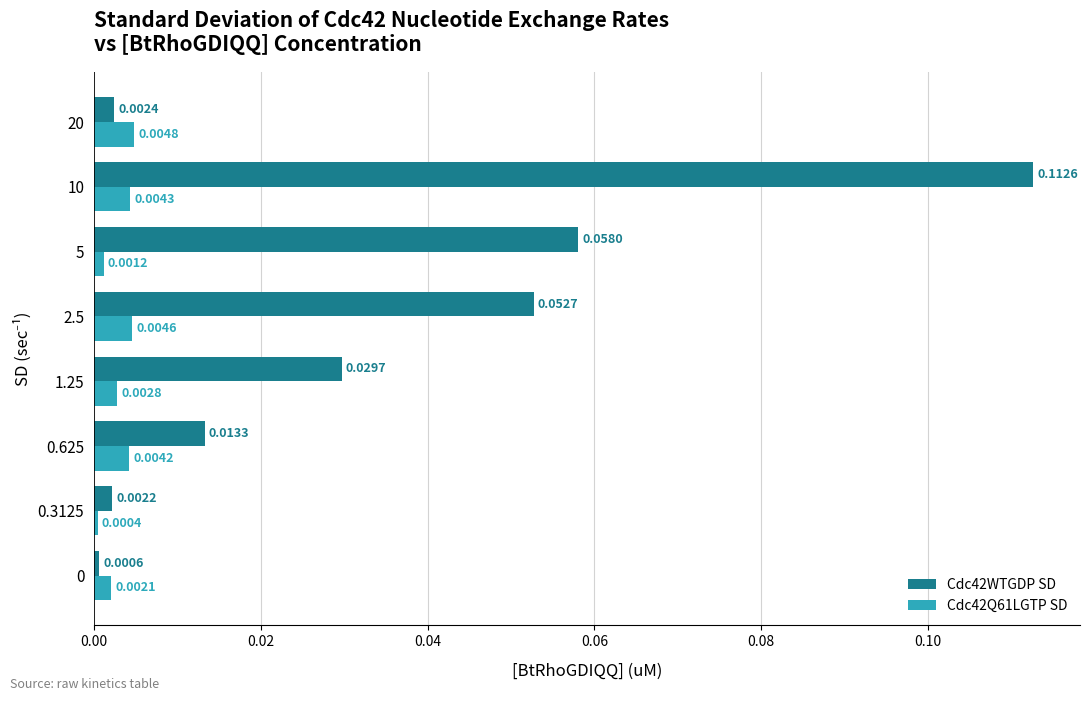

Rank the series by their average value, from highest to lowest.

Cdc42WTGDP SD, Cdc42Q61LGTP SD